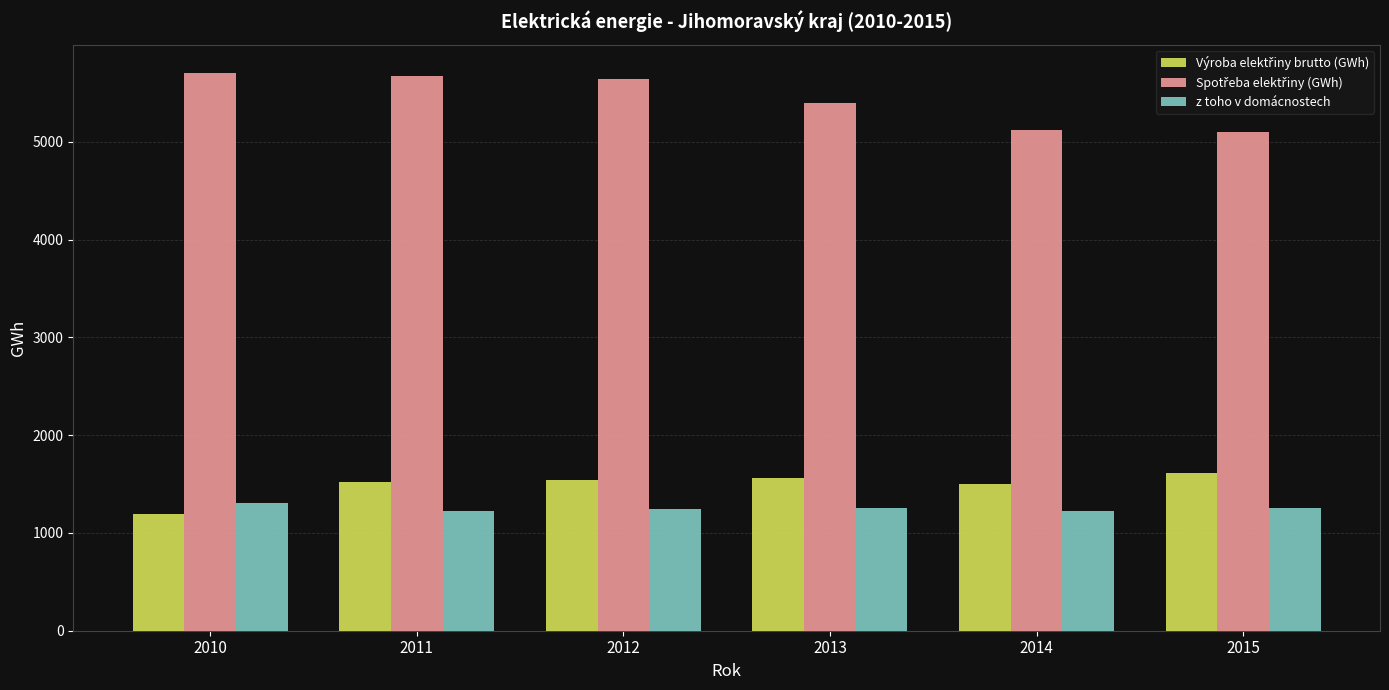

What is the greatest value displayed?

5709.6